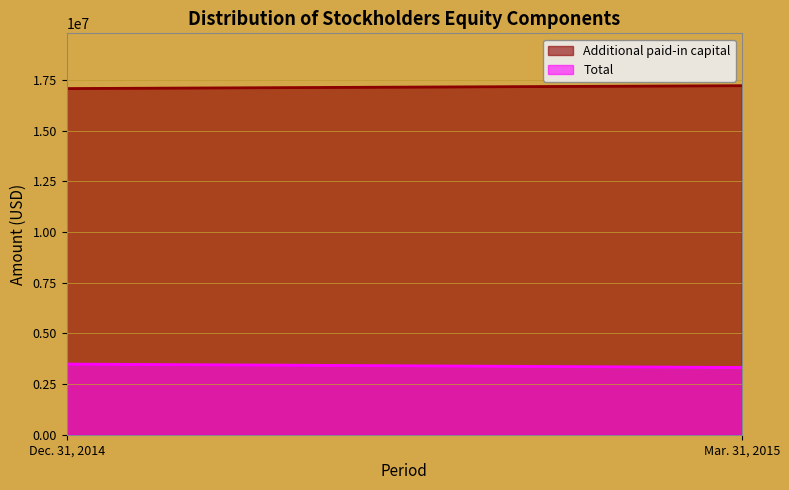

What is the sum of the Total values at Dec. 31, 2014 and Mar. 31, 2015?

6800766